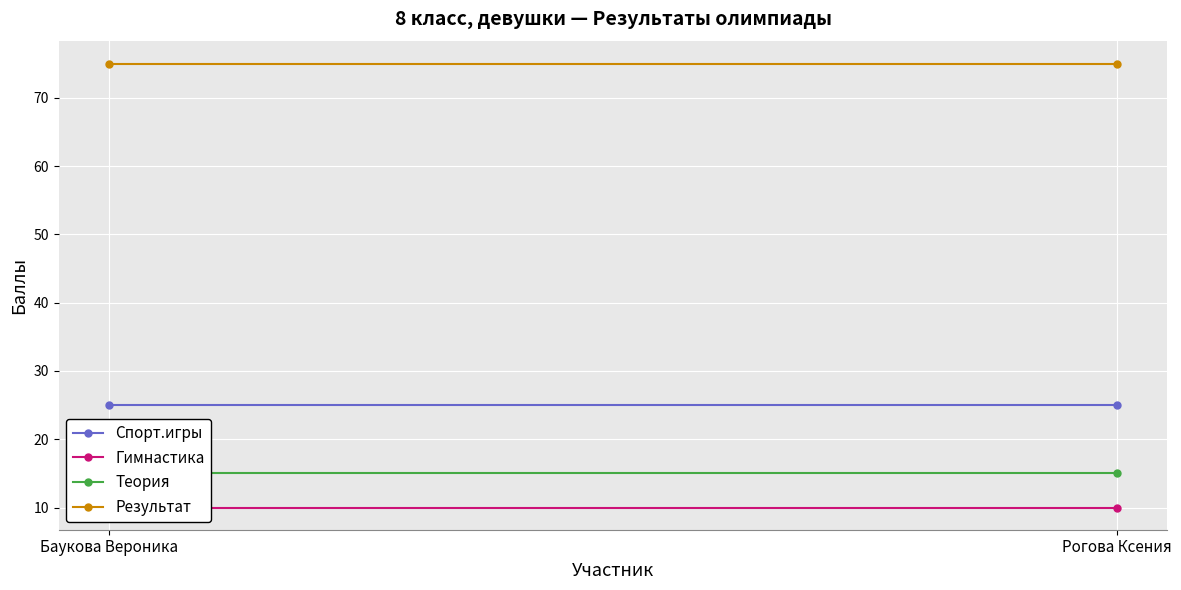

Reading right to left, transcribe all the data shown in this chart.

Спорт.игры: Рогова Ксения=25	Баукова Вероника=25
Гимнастика: Рогова Ксения=10	Баукова Вероника=10
Теория: Рогова Ксения=15	Баукова Вероника=15
Результат: Рогова Ксения=75	Баукова Вероника=75